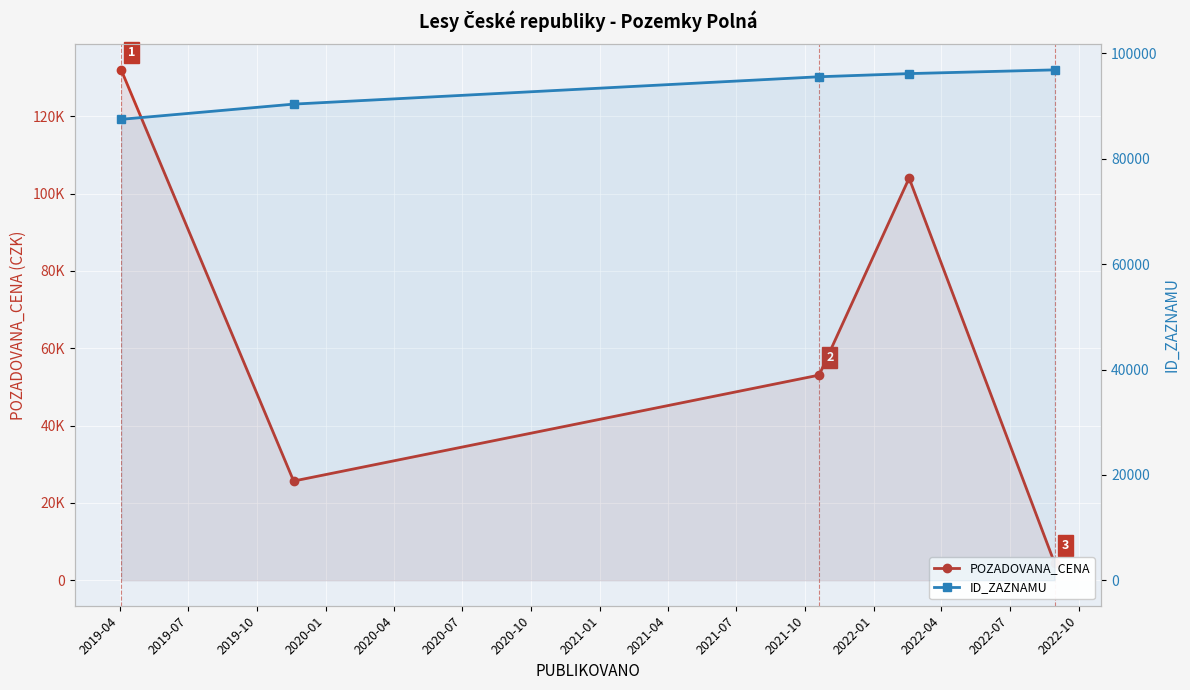

Rank the series at 2020-04 from highest to lowest value.

ID_ZAZNAMU, POZADOVANA_CENA